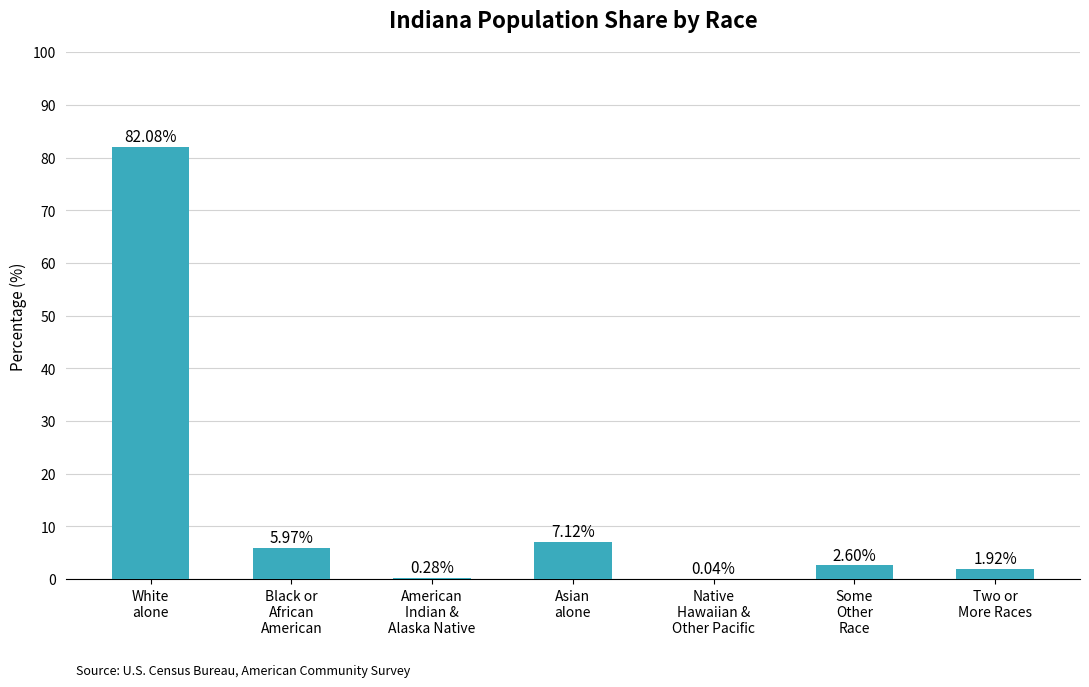

What is the sum of all values?

100.0